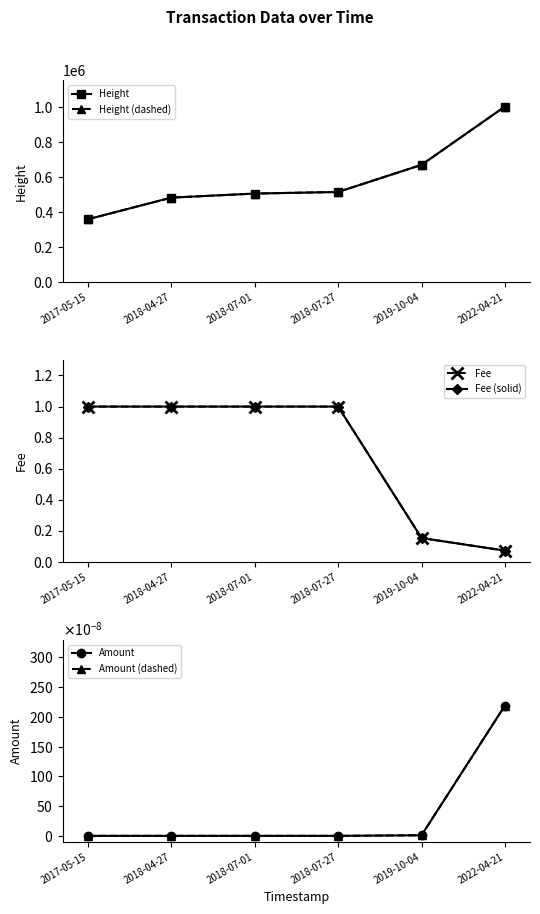

What is the total value across all series at 2019-10-04?

1343604.3